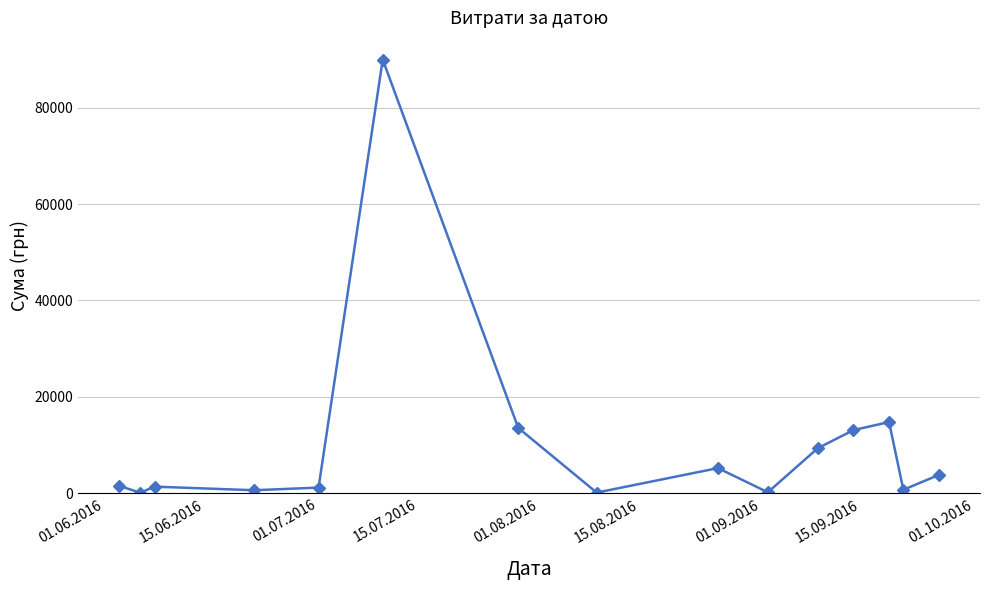

Count the number of data series in this chart.

1